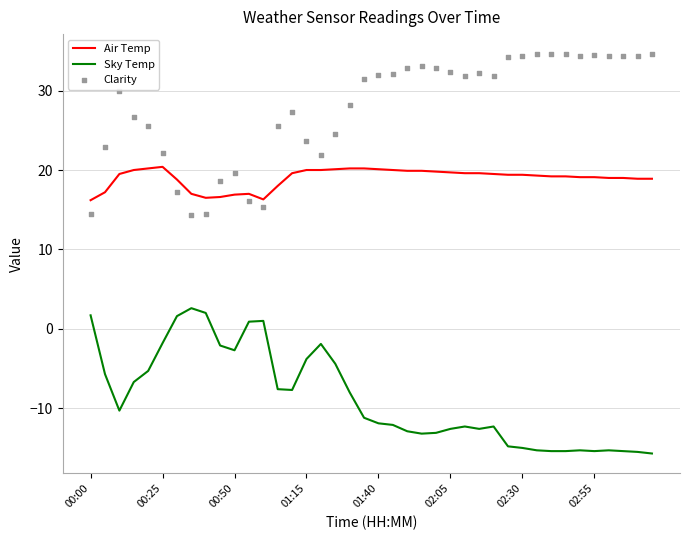

The value of Air Temp at 02:55 is 9.6. True or false?

False